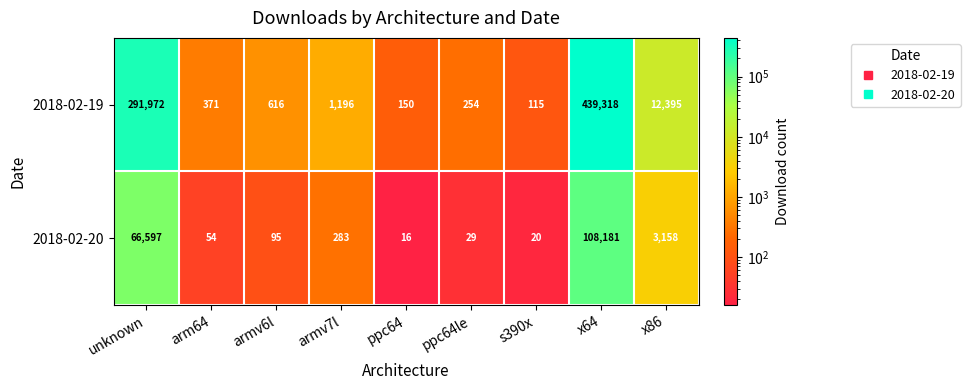

The value of 2018-02-20 at x86 is 1637. True or false?

False